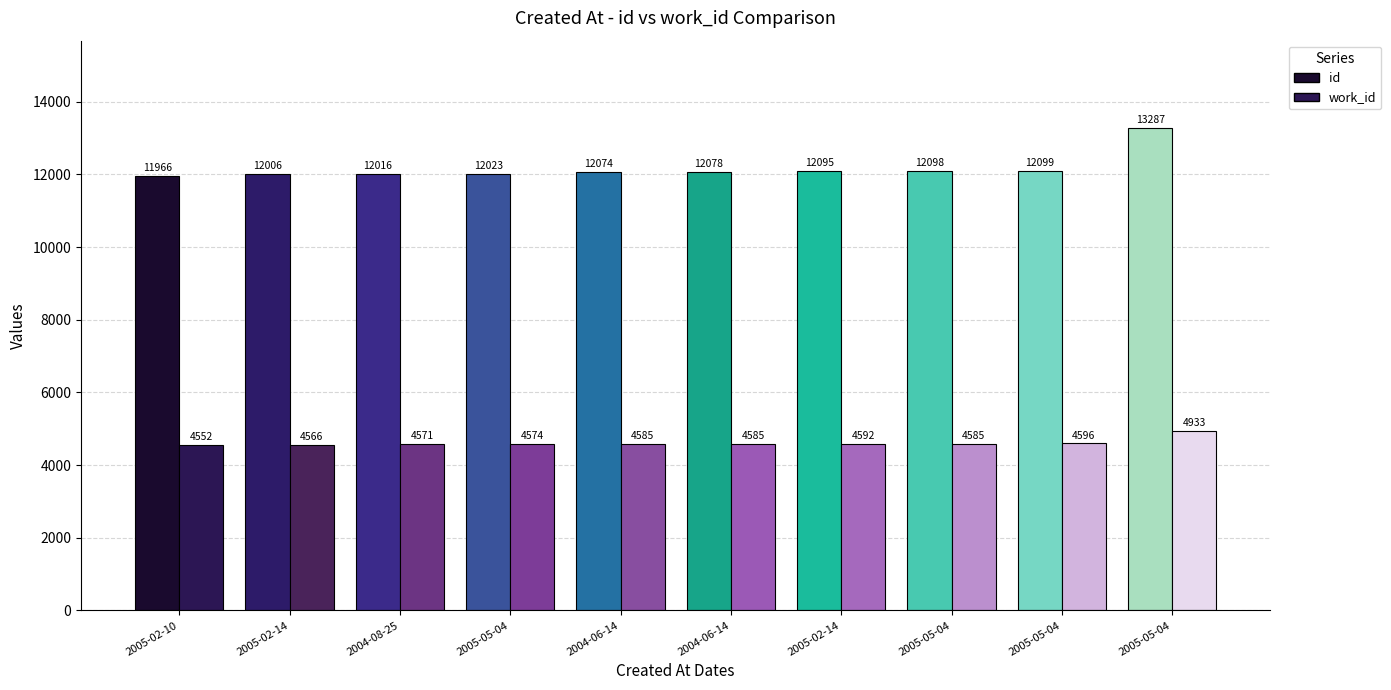

The value of work_id at 2004-06-14 is 7164. True or false?

False